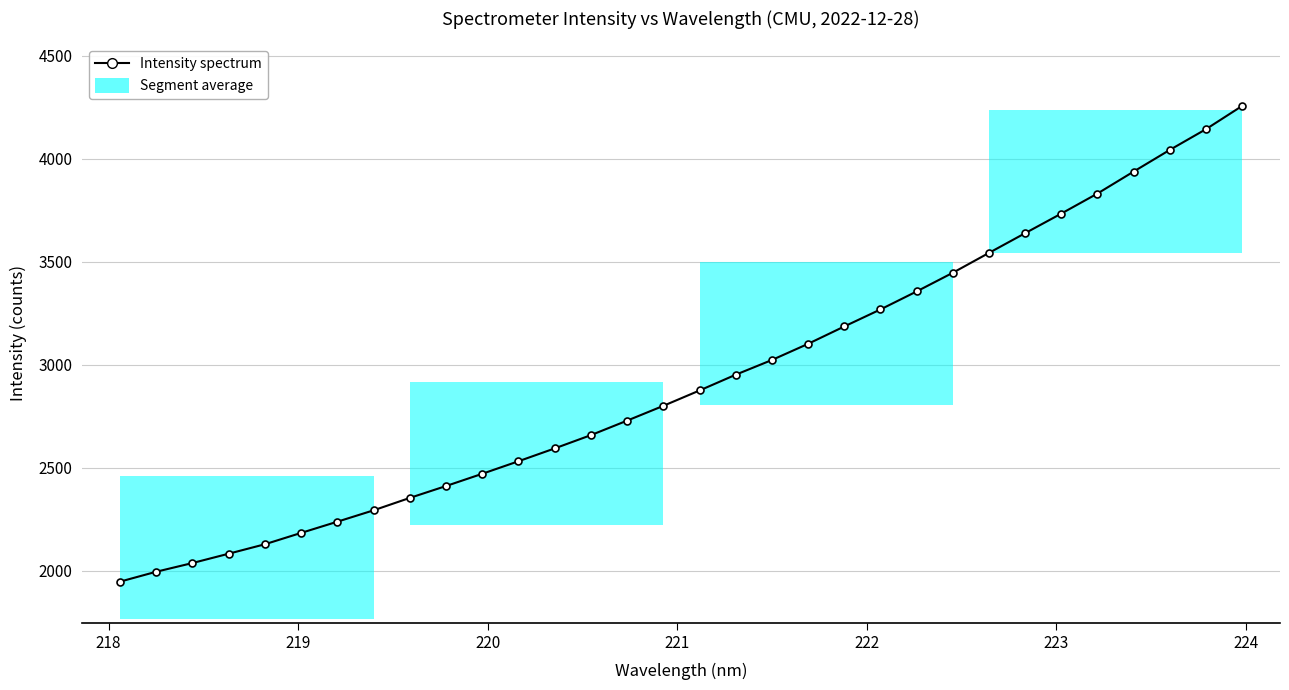

What is the greatest value displayed?

4256.3